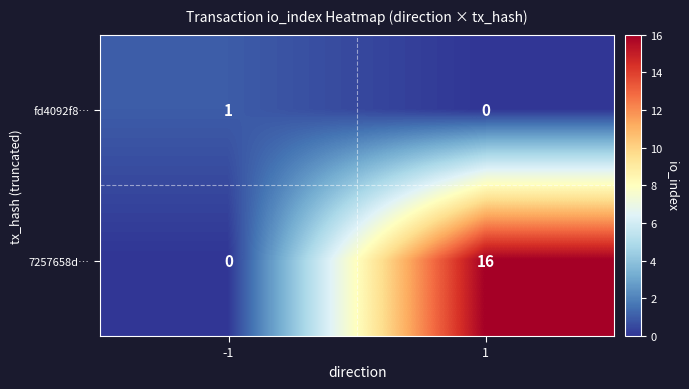

What is the sum of the 7257658d… values at 1 and -1?

16